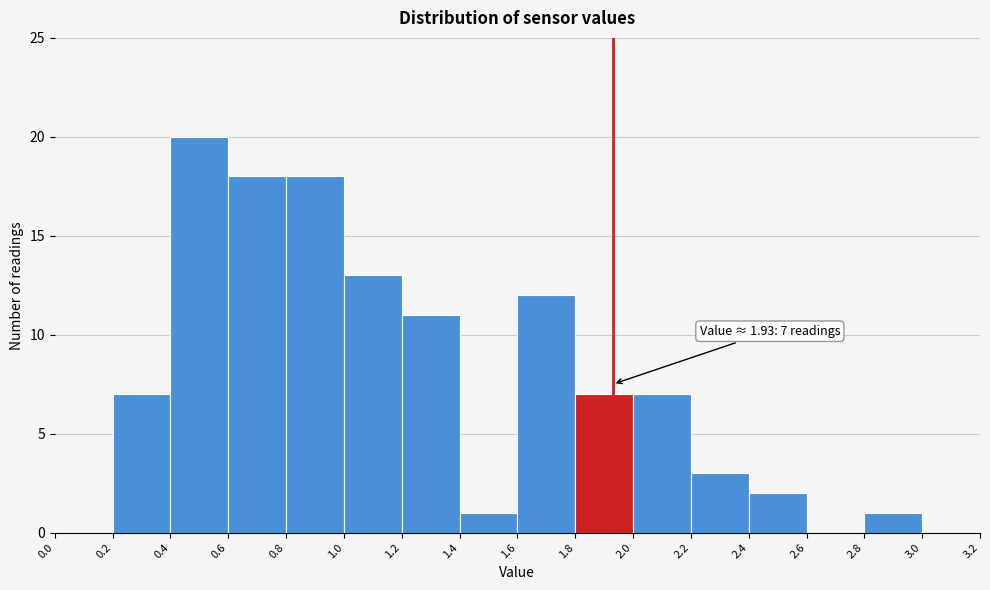

Over which range of the x-axis is the bar tallest?

0.4 to 0.6